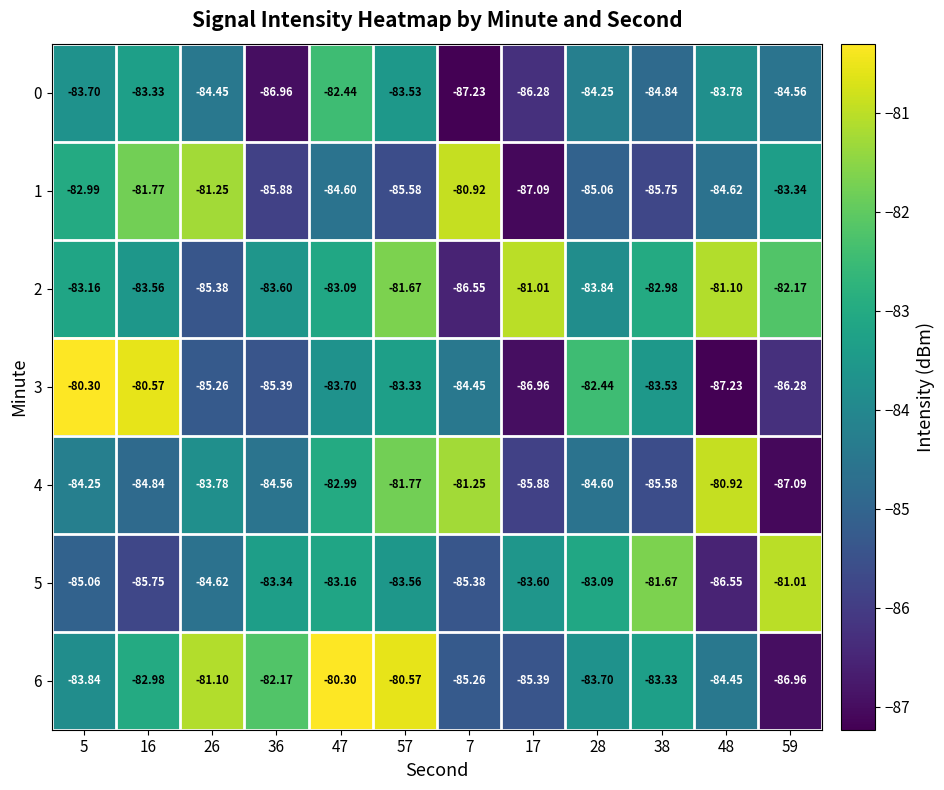

Is the value of 1 at 47 greater than the value of 3 at 28?

No